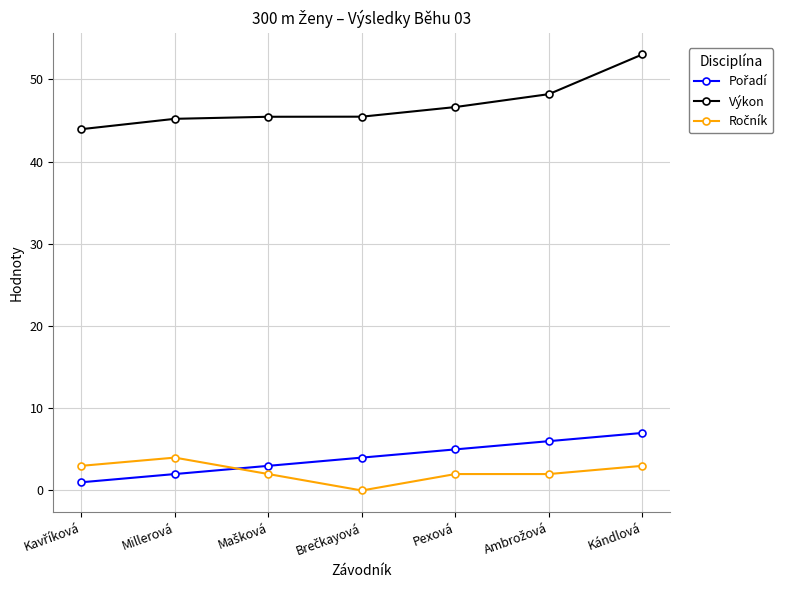

True or false: Výkon has more than 2 interior local peaks.

False